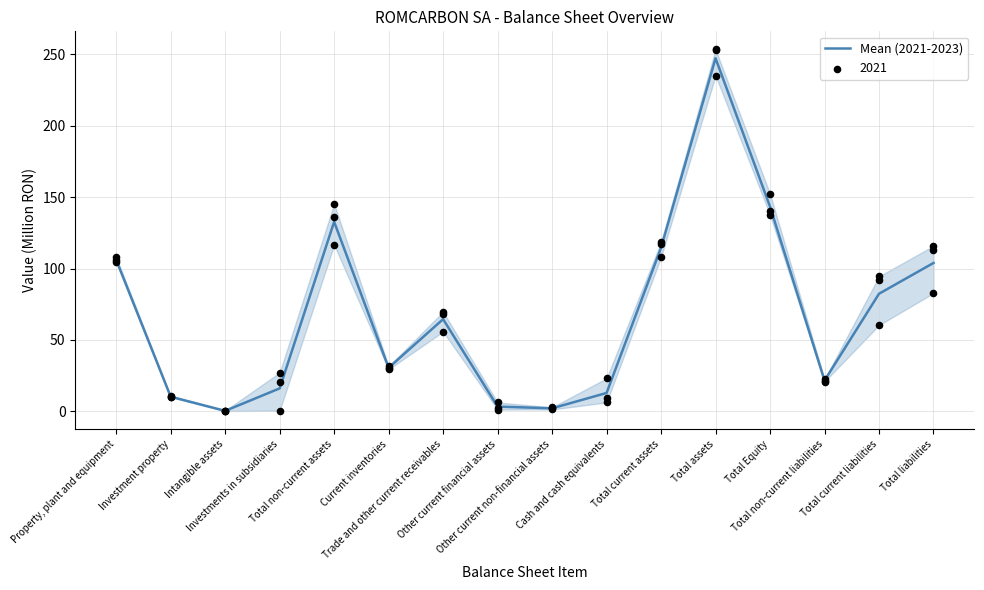

Approximately how many times larger is the value at Total assets compared to Total liabilities?

2.4